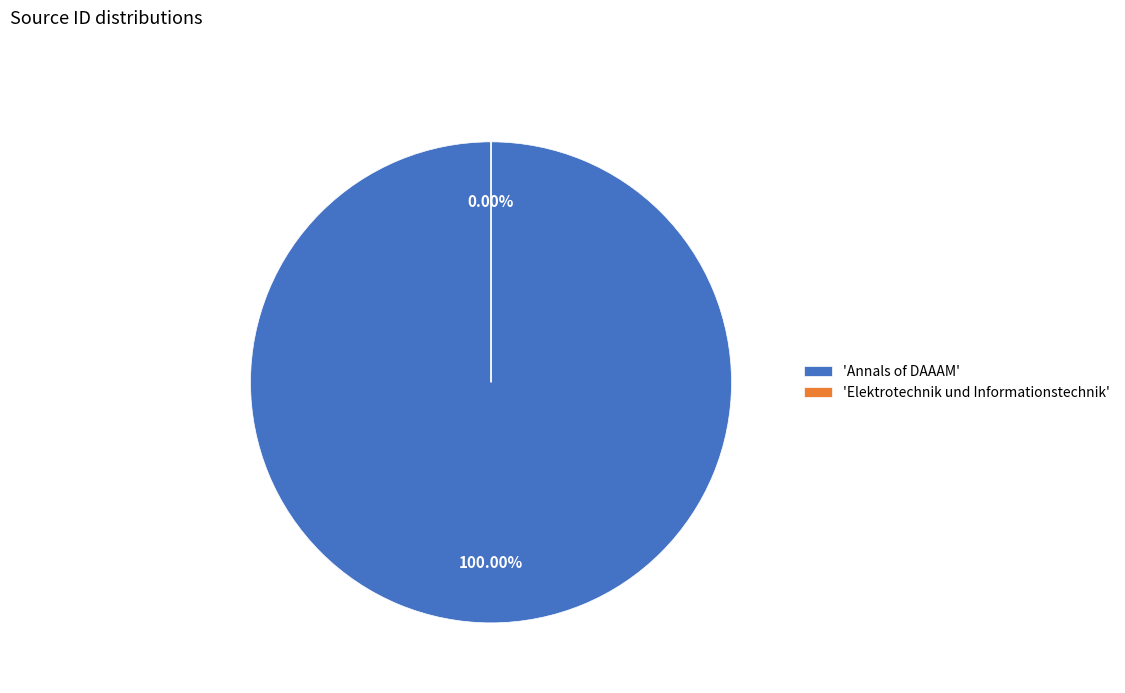

Which category has the biggest portion of the pie?

Annals of DAAAM